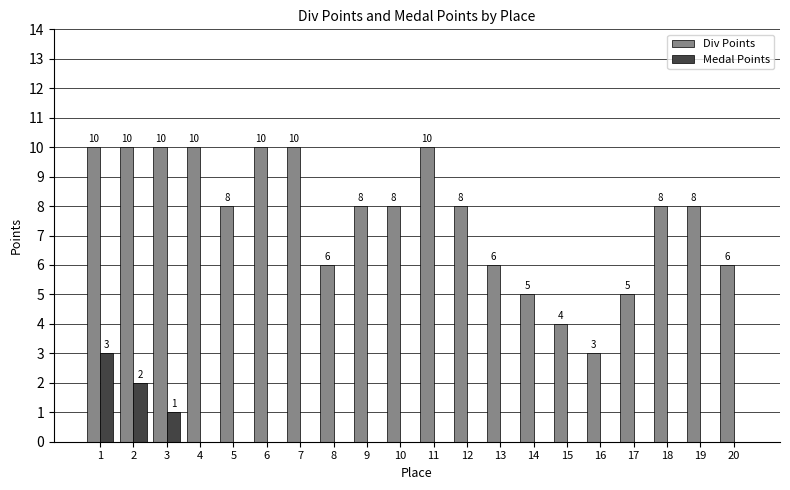

How many data points in Medal Points are above 0?

3